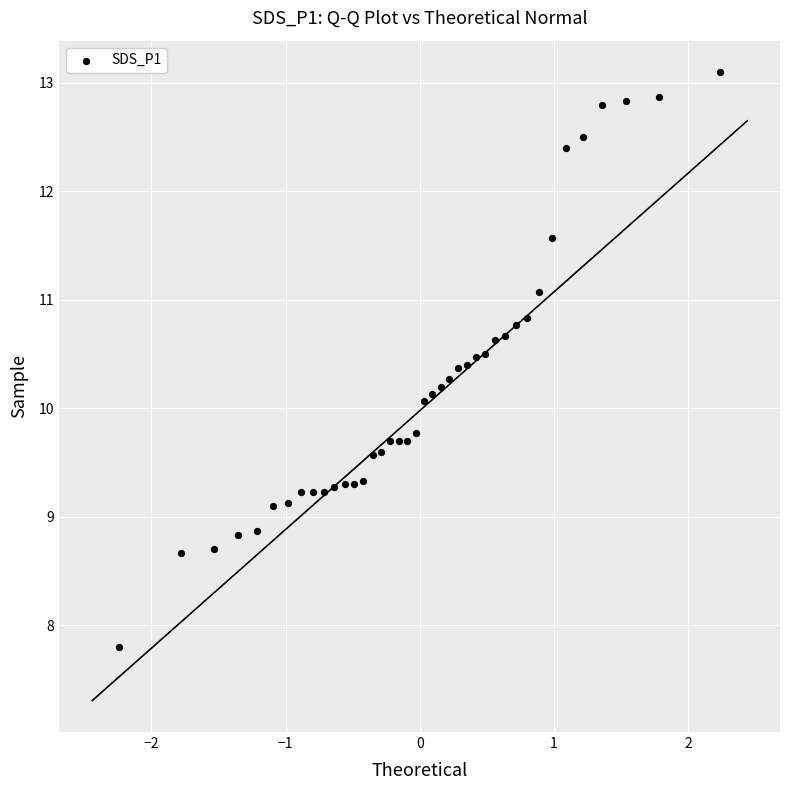

What is the range of Y values (max minus min)?

5.3